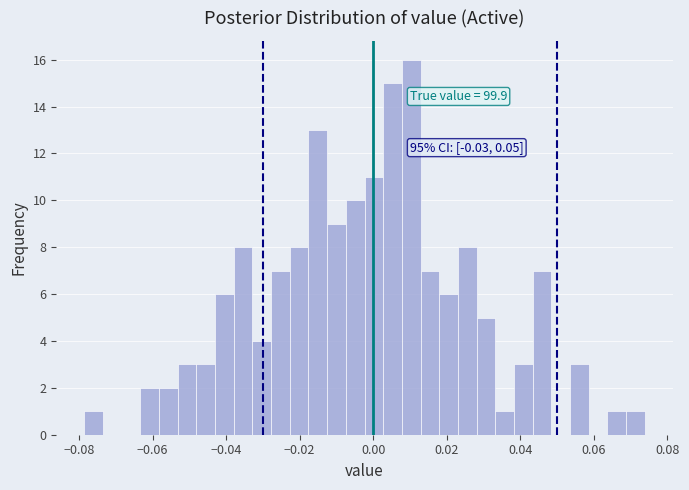

Read against the x-axis, roughly where is the centre of the tallest bar?

0.010